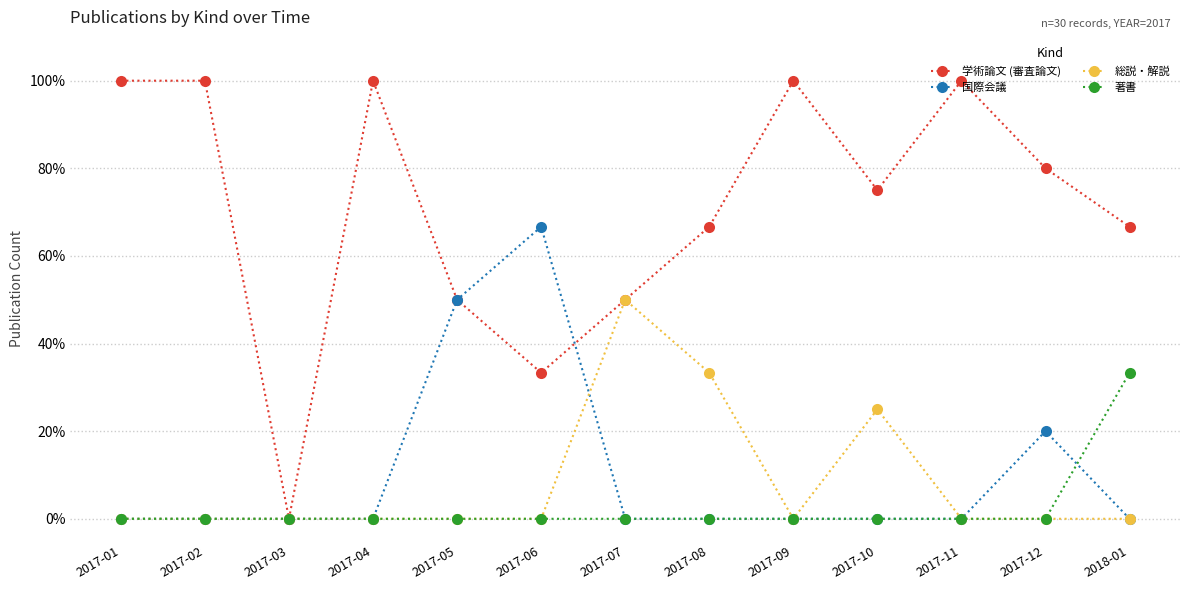

Is this an area chart (filled region under the line)?

No